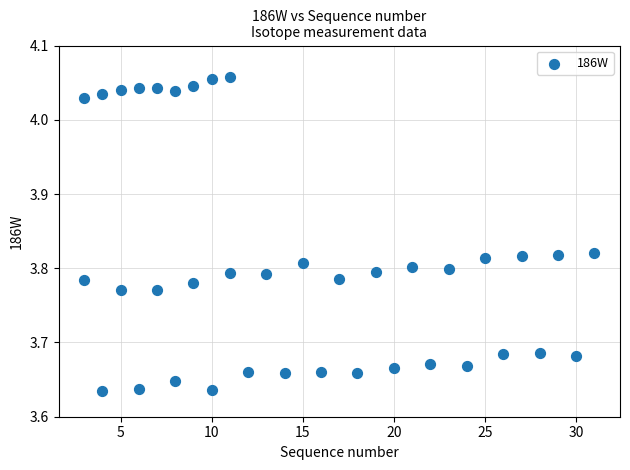

What is the range of Y values (max minus min)?

0.4